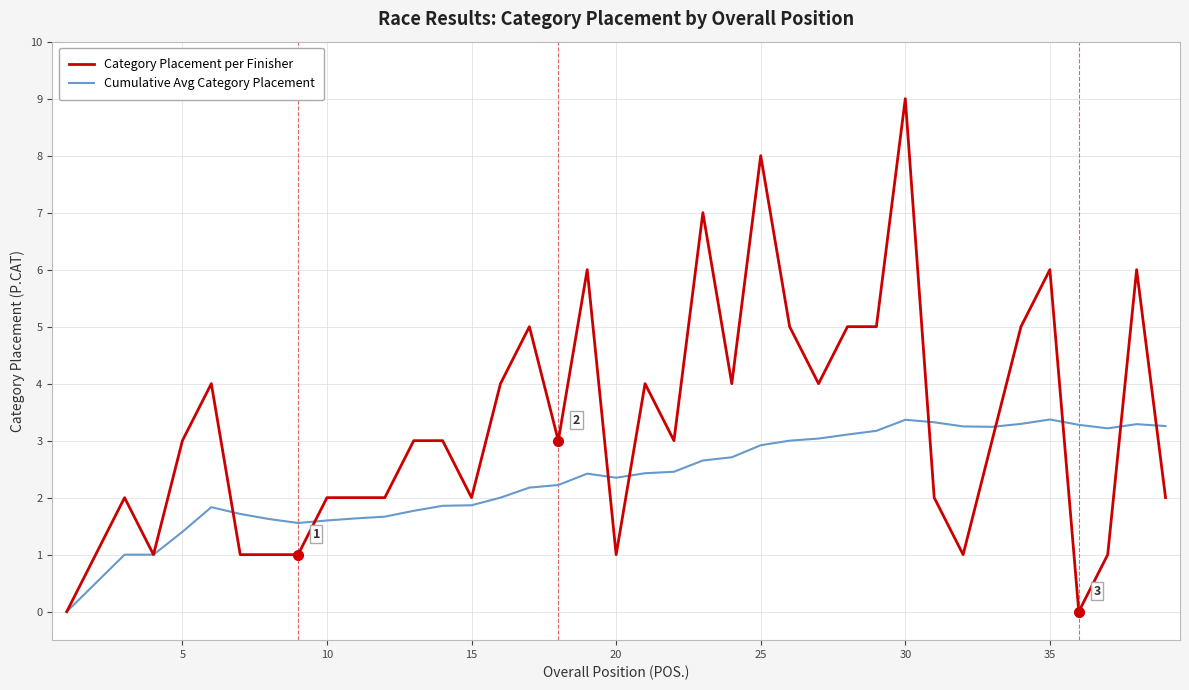

List the series in order of their overall mean, lowest first.

Cumulative Avg Category Placement, Category Placement per Finisher